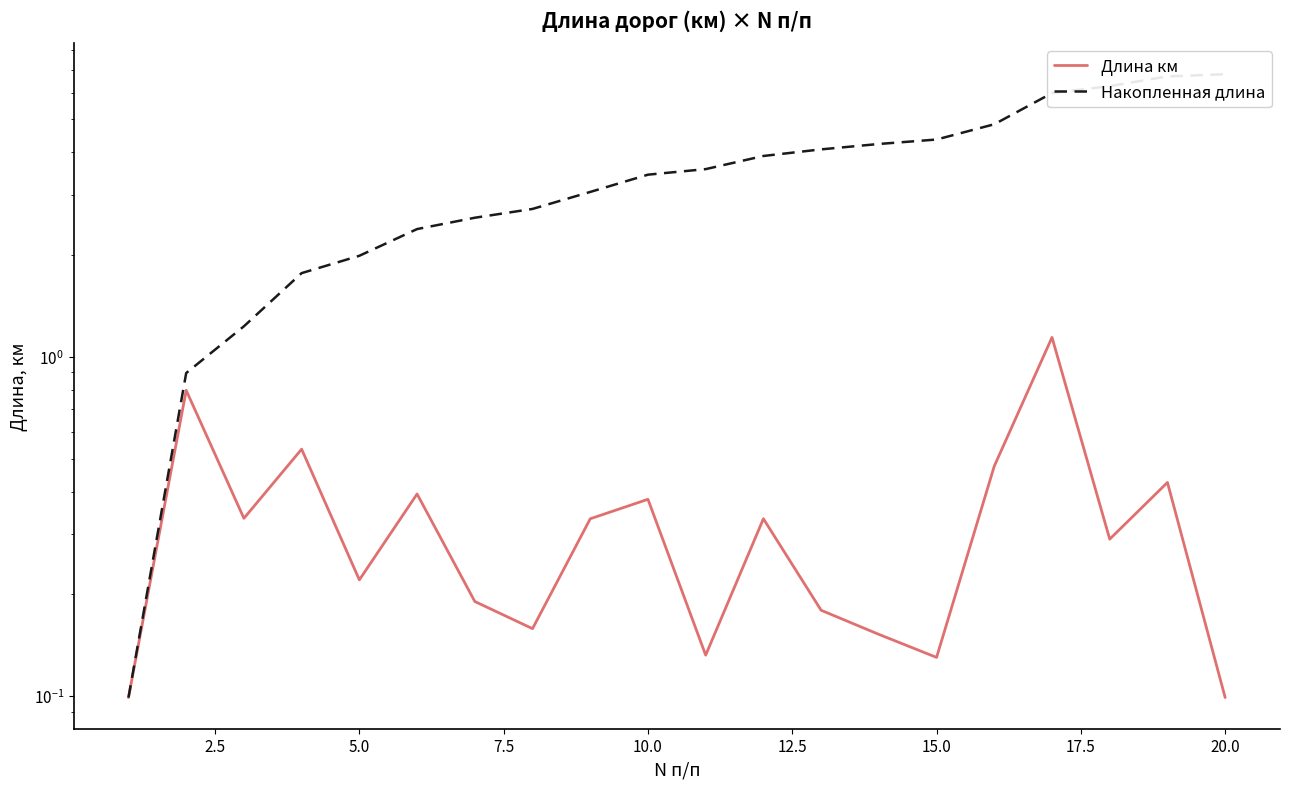

True or false: Накопленная длина and Длина км cross at least once.

False